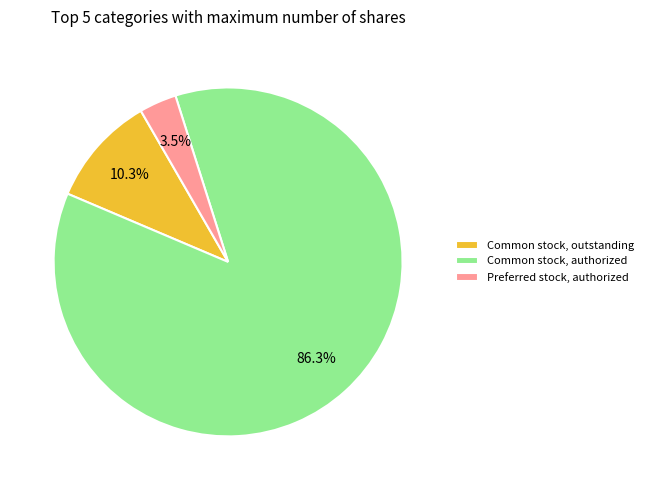

To the nearest percent, what portion does Common stock, outstanding represent?

10%